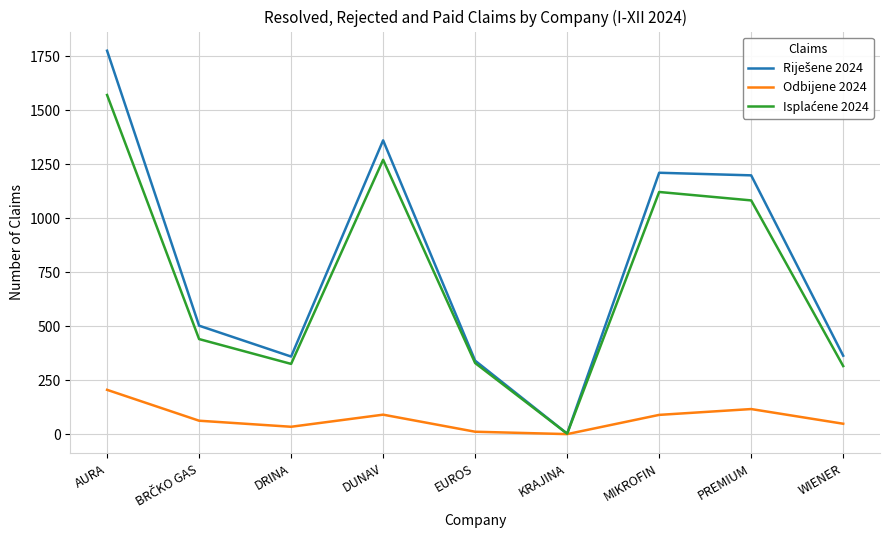

The Odbijene 2024 series shows 90 at DUNAV. True or false?

True